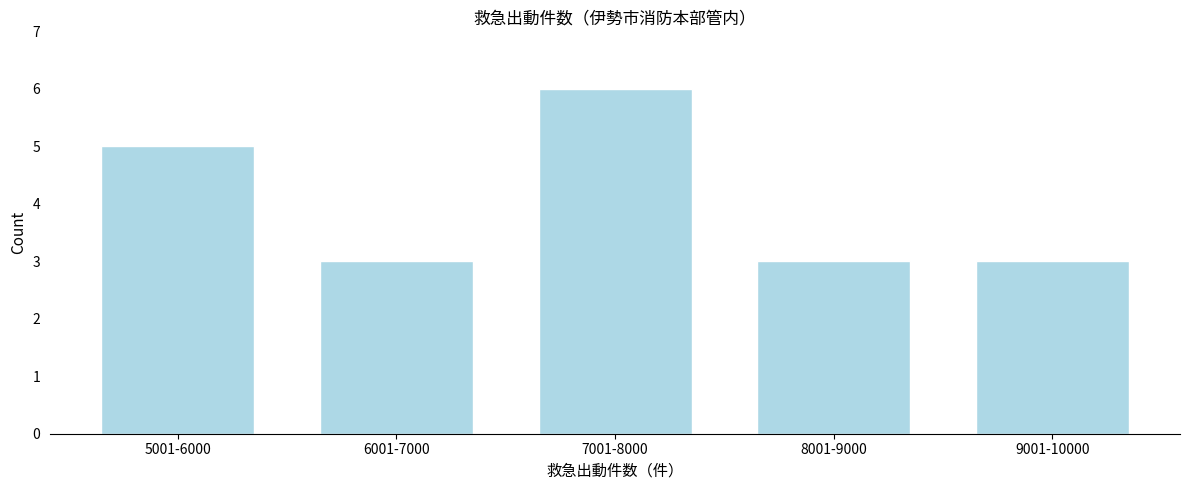

Reading right to left, what are all the values shown in this chart?

9001-10000=3	8001-9000=3	7001-8000=6	6001-7000=3	5001-6000=5